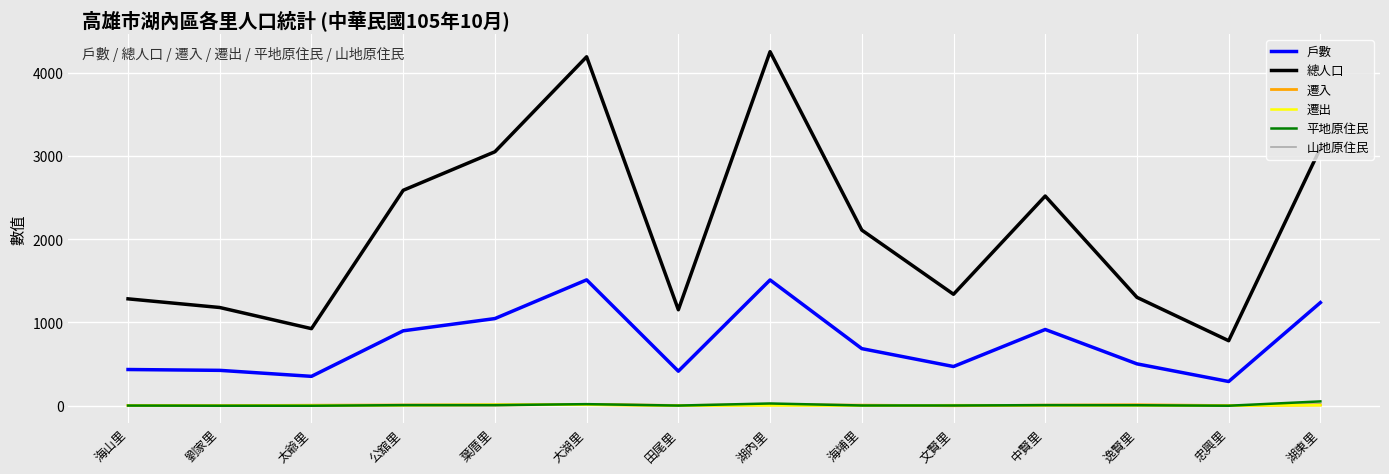

The value of 戶數 at 田尾里 is 415. True or false?

True